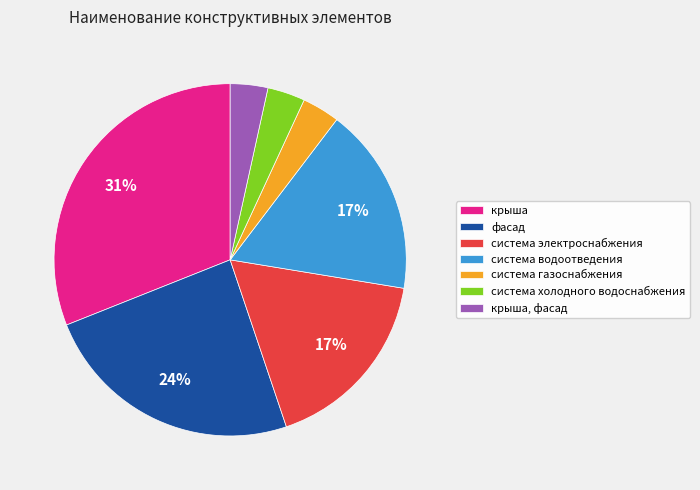

Which slice is the largest?

крыша